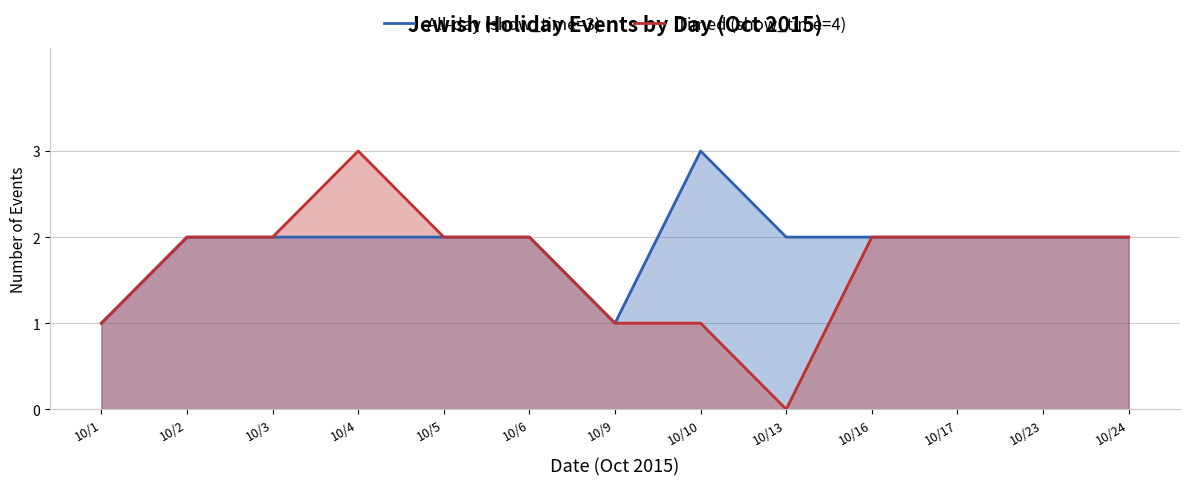

What is the difference between the maximum and minimum values in the Timed (show_time=4) series?

3